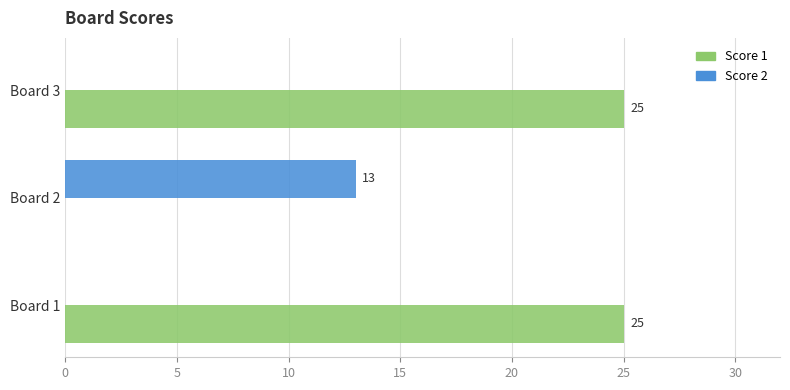

True or false: Score 1 has a value of 25 at Board 1.

True